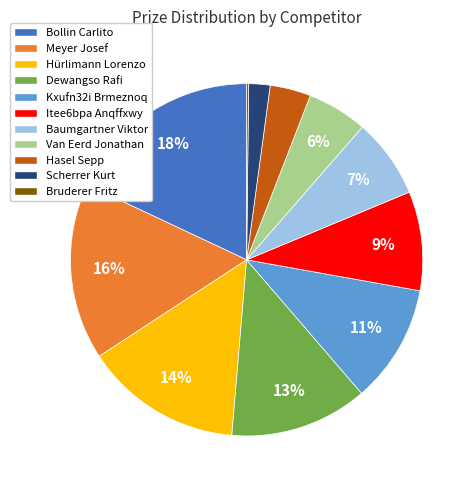

To the nearest percent, what is the combined percentage of Dewangso Rafi and Itee6bpa Anqffxwy?

22%